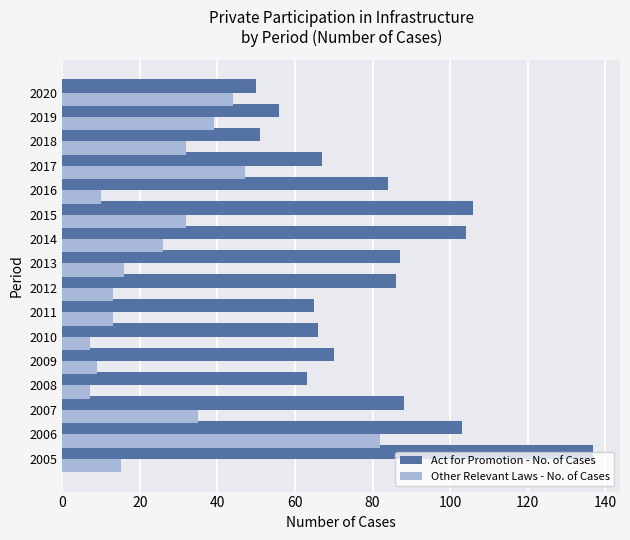

What are all the series names shown in the legend?

Act for Promotion - No. of Cases, Other Relevant Laws - No. of Cases